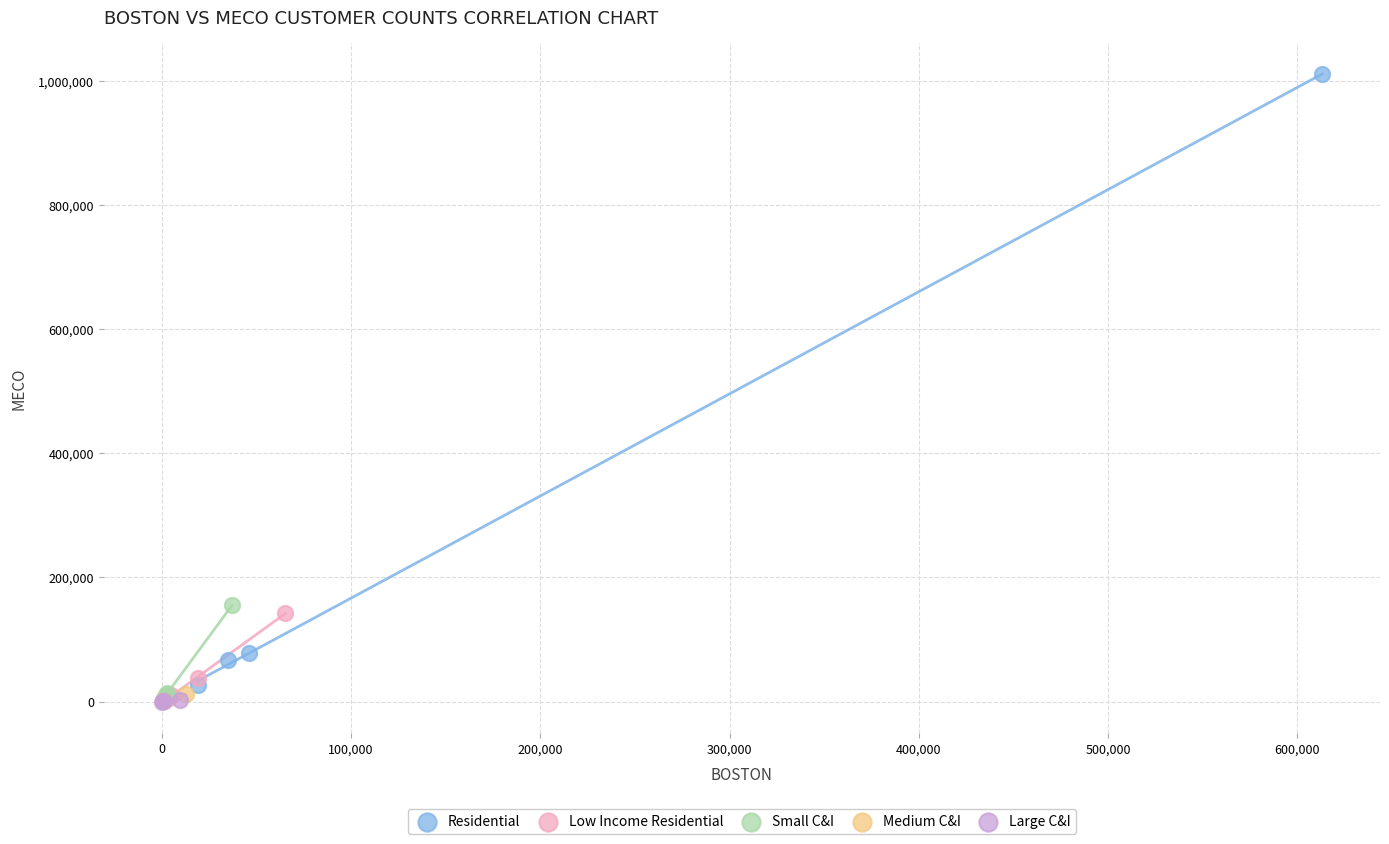

Which series has the largest Y range (max minus min)?

Residential